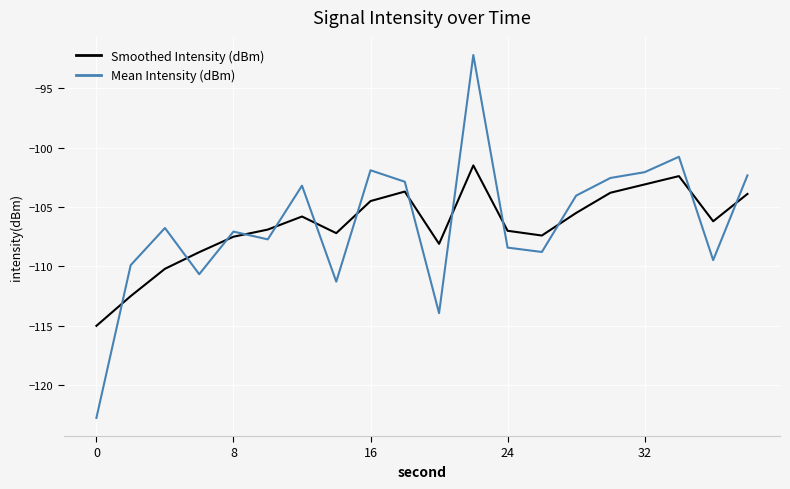

True or false: Smoothed Intensity (dBm) and Mean Intensity (dBm) intersect in this chart.

True